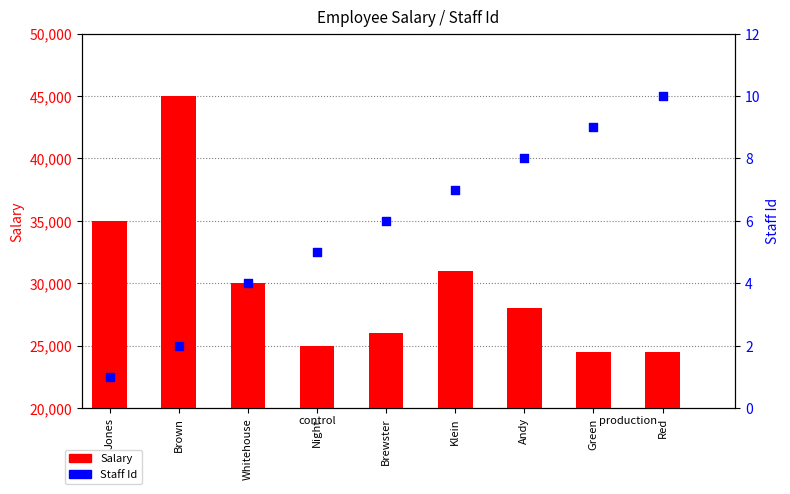

Which series has the largest total across all categories?

Salary